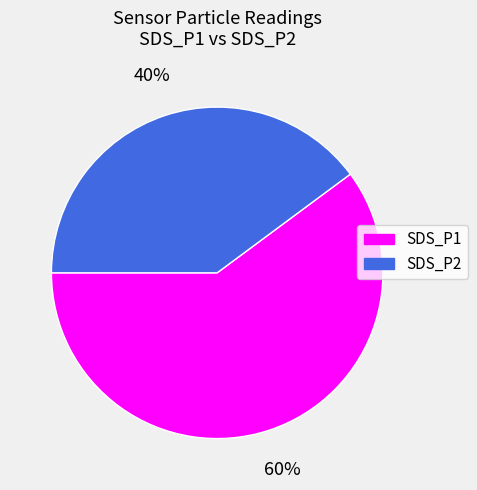

To the nearest percent, what is the average slice percentage?

50%